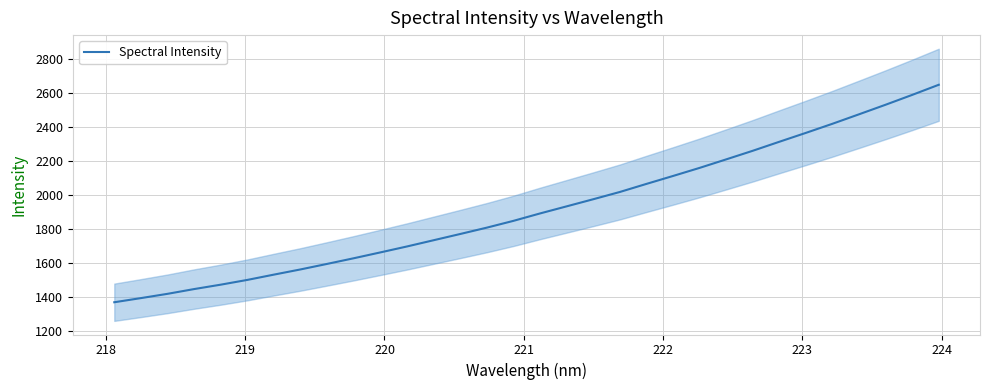

Reading left to right, what are all the values shown in this chart?

1370.8	1395.1	1420.3	1448.3	1474.2	1502.2	1533.4	1564.0	1596.5	1629.7	1664.1	1699.0	1735.7	1772.4	1809.7	1849.6	1893.2	1934.9	1976.7	2019.4	2066.9	2113.5	2161.1	2211.1	2261.7	2314.7	2367.1	2420.6	2476.3	2532.6	2590.4	2649.9